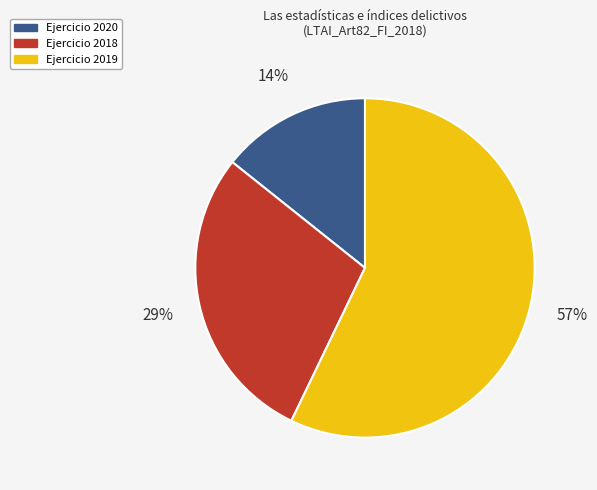

Is there a majority slice in this chart?

Yes